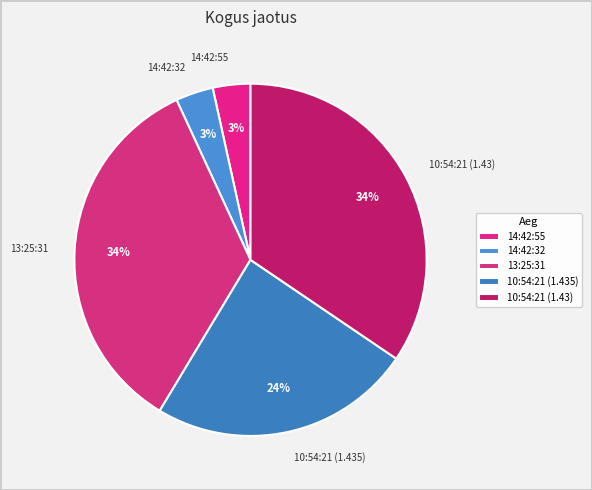

Between 13:25:31 and 14:42:32, which is larger?

13:25:31